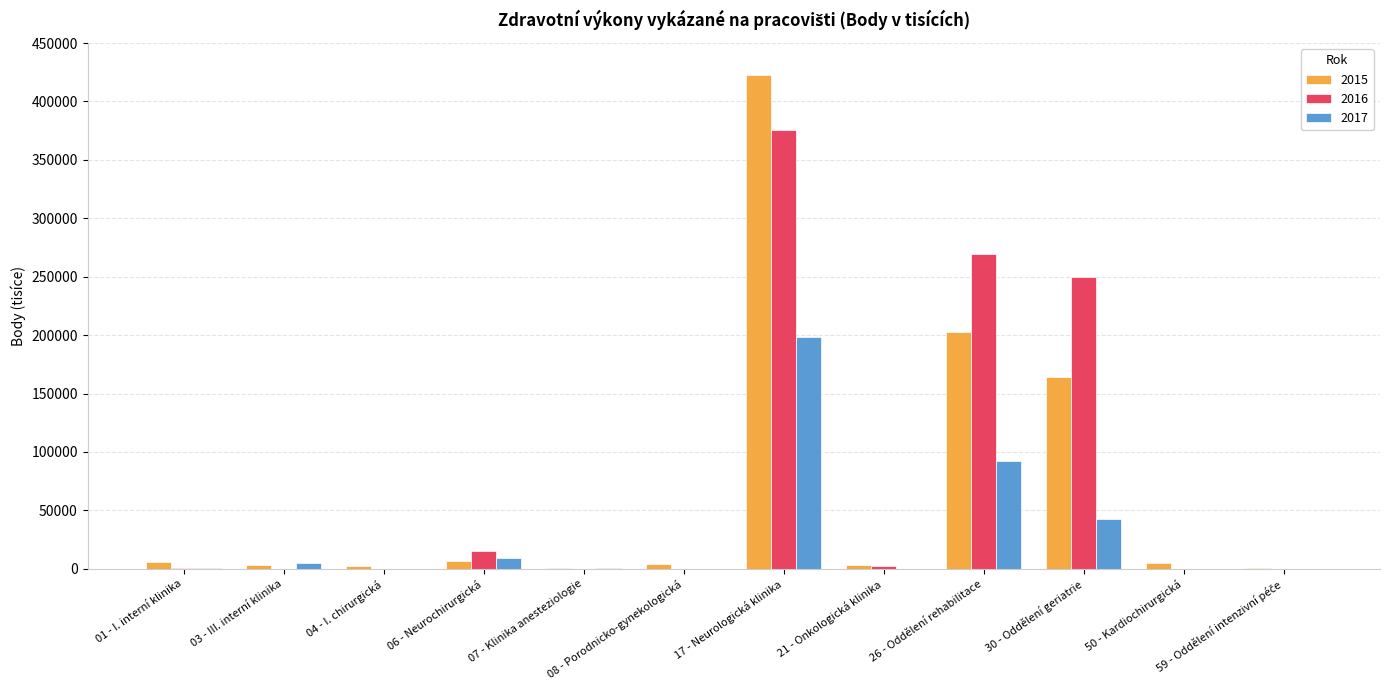

What is the maximum value for 2015?

422783.3